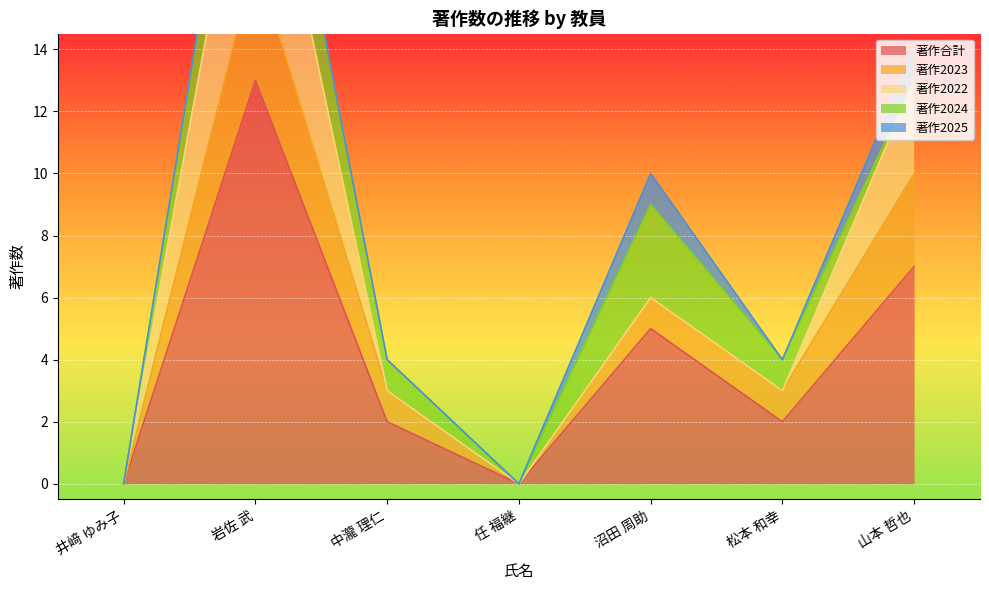

Rank the series by their maximum value, from highest to lowest.

著作合計, 著作2022, 著作2023, 著作2024, 著作2025